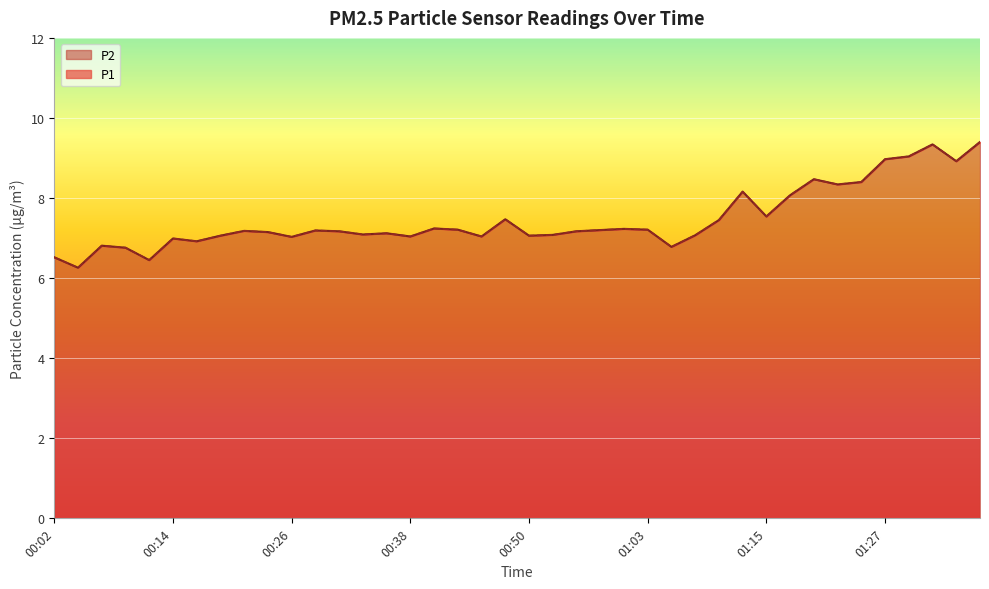

What value does the P2 series have at 00:58?

7.2